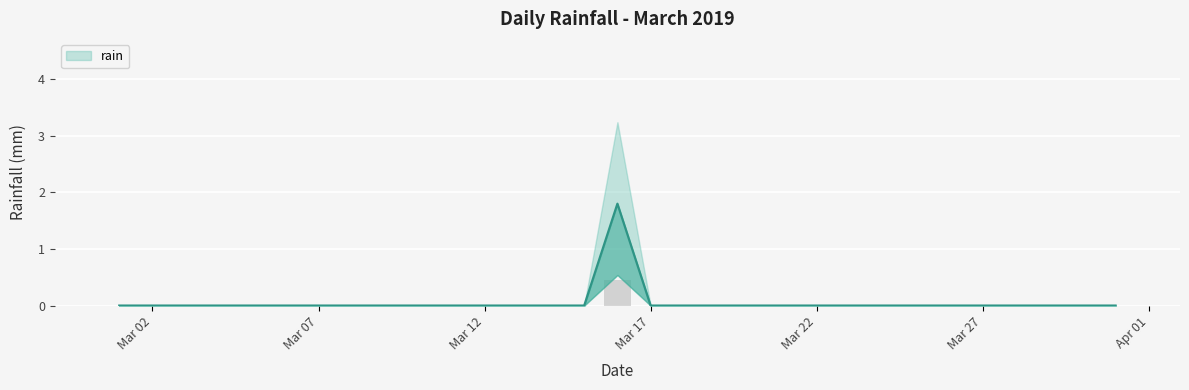

Rank the categories by value from lowest to highest.

2019-03-01, 2019-03-02, 2019-03-03, 2019-03-04, 2019-03-05, 2019-03-06, 2019-03-07, 2019-03-08, 2019-03-09, 2019-03-10, 2019-03-11, 2019-03-12, 2019-03-13, 2019-03-14, 2019-03-15, 2019-03-17, 2019-03-18, 2019-03-19, 2019-03-20, 2019-03-21, 2019-03-22, 2019-03-23, 2019-03-24, 2019-03-25, 2019-03-26, 2019-03-27, 2019-03-28, 2019-03-29, 2019-03-30, 2019-03-31, 2019-03-16